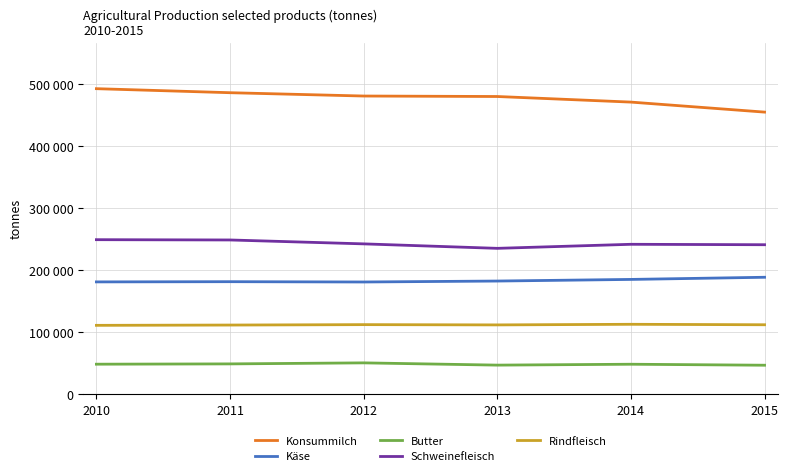

What is the average value of the Butter series?

48406